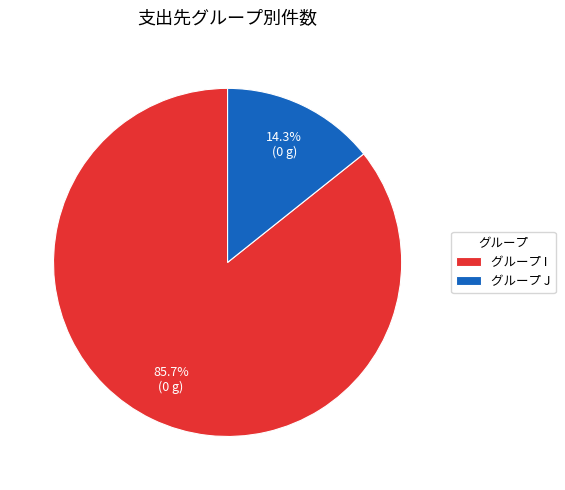

What is the smallest slice in the pie chart?

グループ J